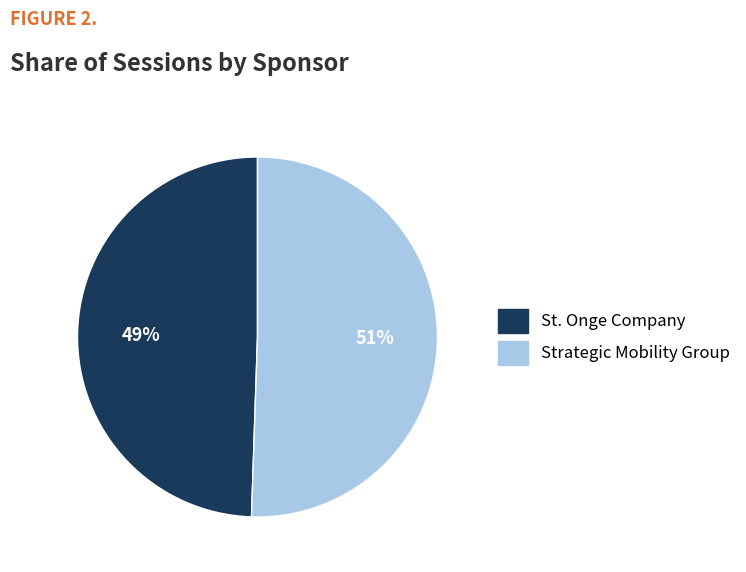

To the nearest percent, what is the combined percentage of Strategic Mobility Group and St. Onge Company?

100%